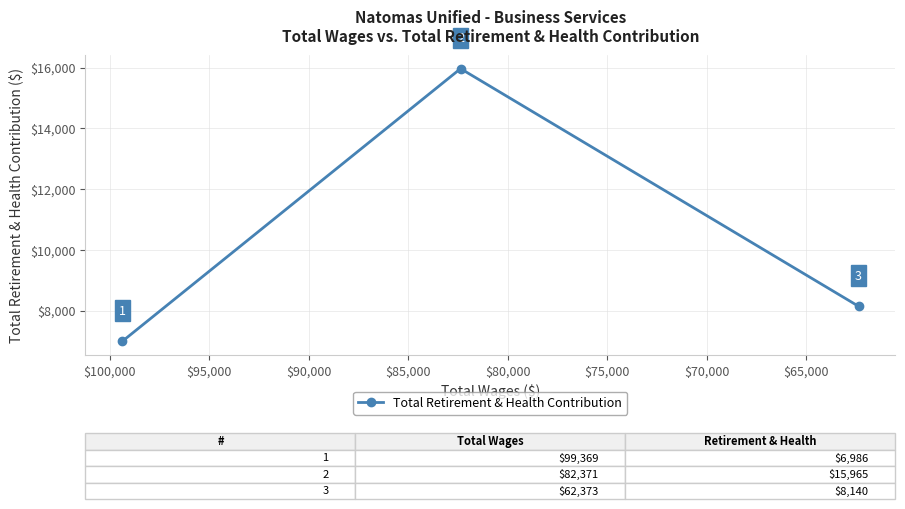

How many lines are shown in the chart?

1